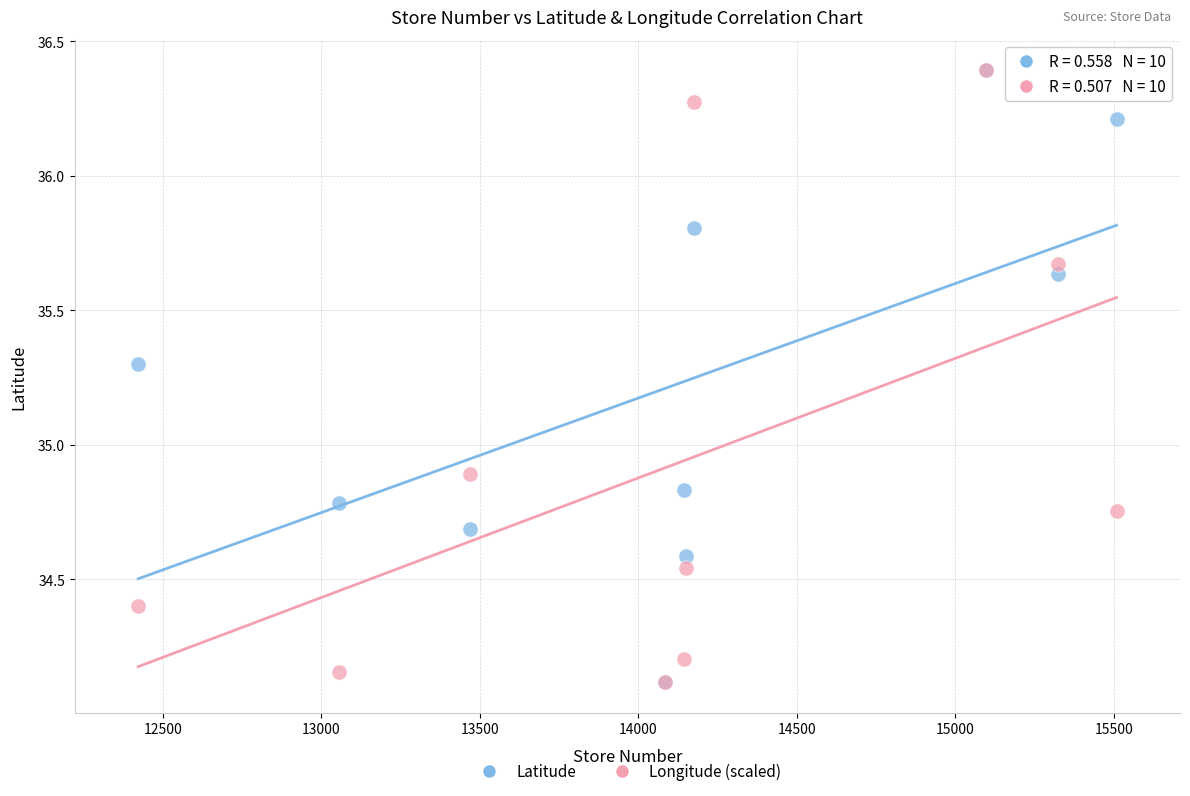

Across all series, what Y value is closest to 35?

34.9